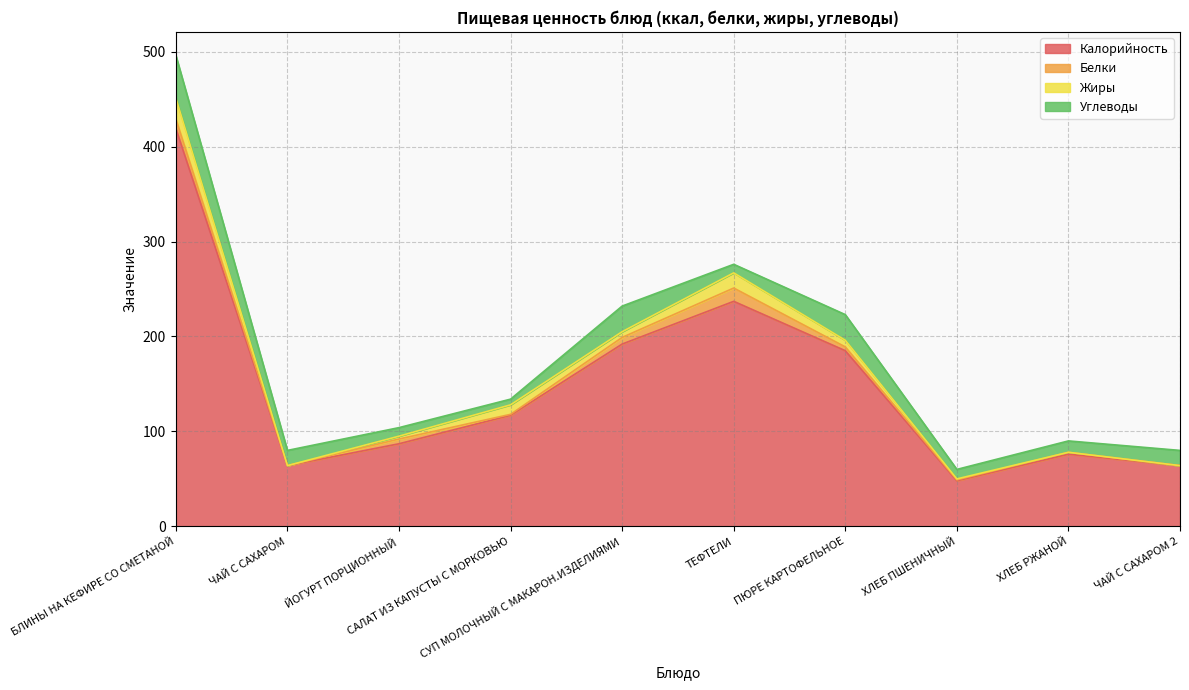

Rank the categories by Углеводы value from lowest to highest.

САЛАТ ИЗ КАПУСТЫ С МОРКОВЬЮ, ЙОГУРТ ПОРЦИОННЫЙ, ТЕФТЕЛИ, ХЛЕБ ПШЕНИЧНЫЙ, ХЛЕБ РЖАНОЙ, ЧАЙ С САХАРОМ, ЧАЙ С САХАРОМ 2, СУП МОЛОЧНЫЙ С МАКАРОН.ИЗДЕЛИЯМИ, ПЮРЕ КАРТОФЕЛЬНОЕ, БЛИНЫ НА КЕФИРЕ СО СМЕТАНОЙ